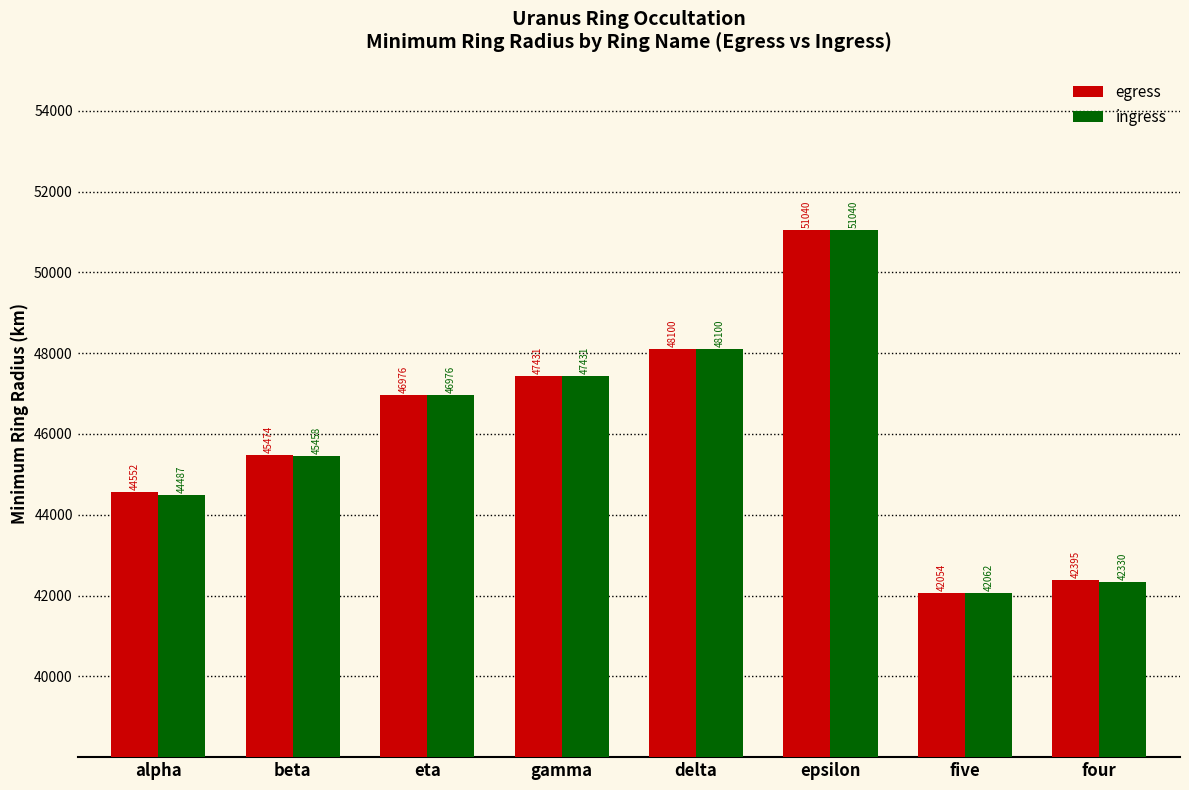

At alpha, list the series in order from largest to smallest.

egress, ingress